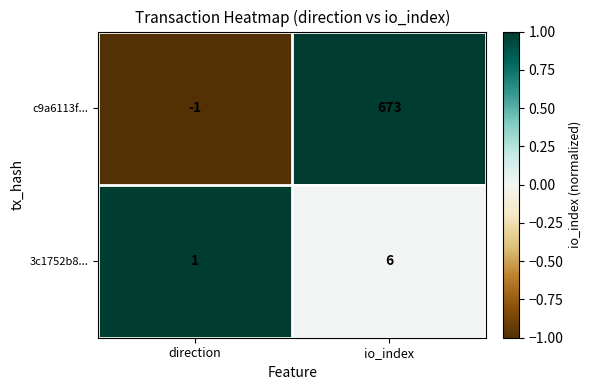

At which label is 3c1752b8... closest to 3?

direction